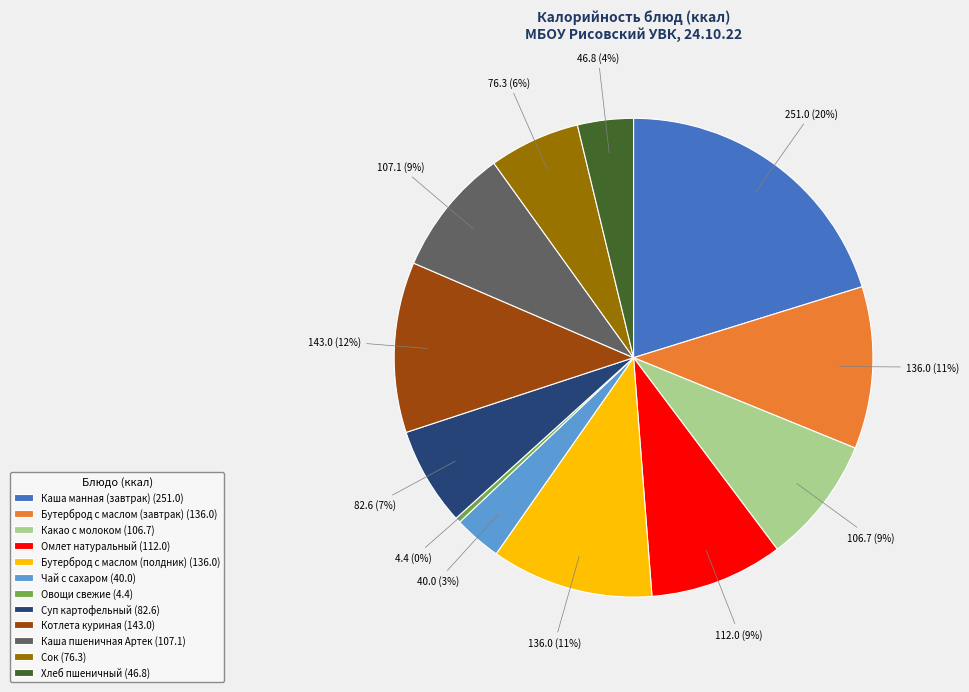

What is the smallest slice in the pie chart?

Овощи свежие